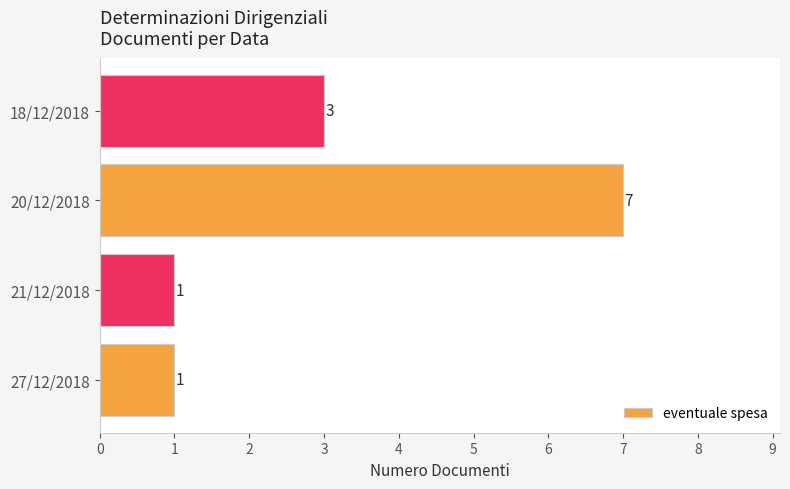

What is the average value?

3